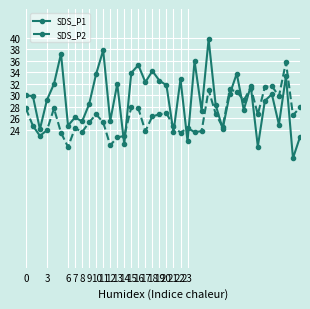

Which series has the widest spread of values?

SDS_P1